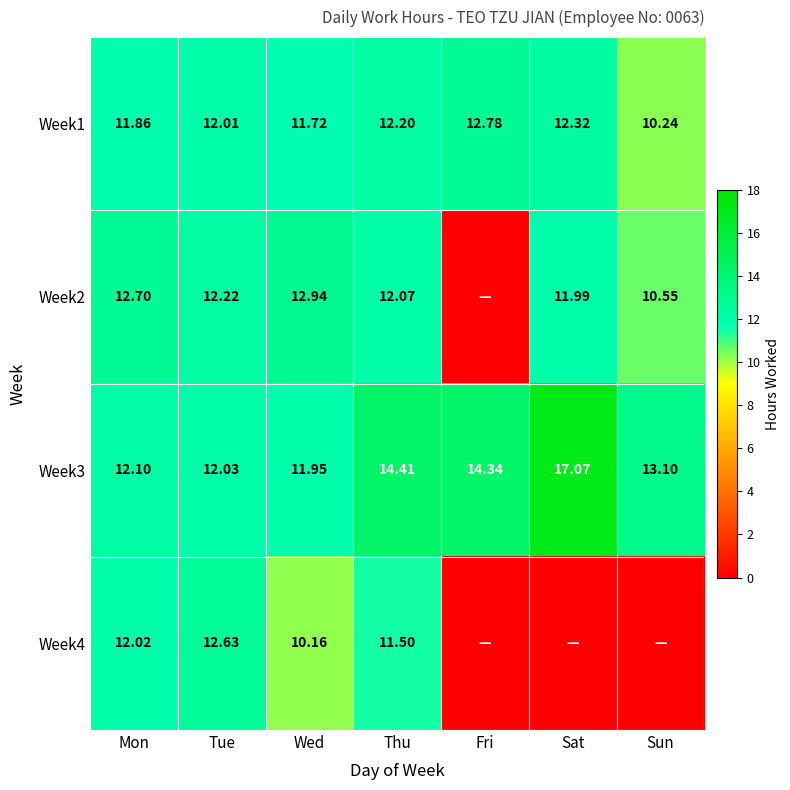

True or false: Week1 has a value of 20.3 at Thu.

False